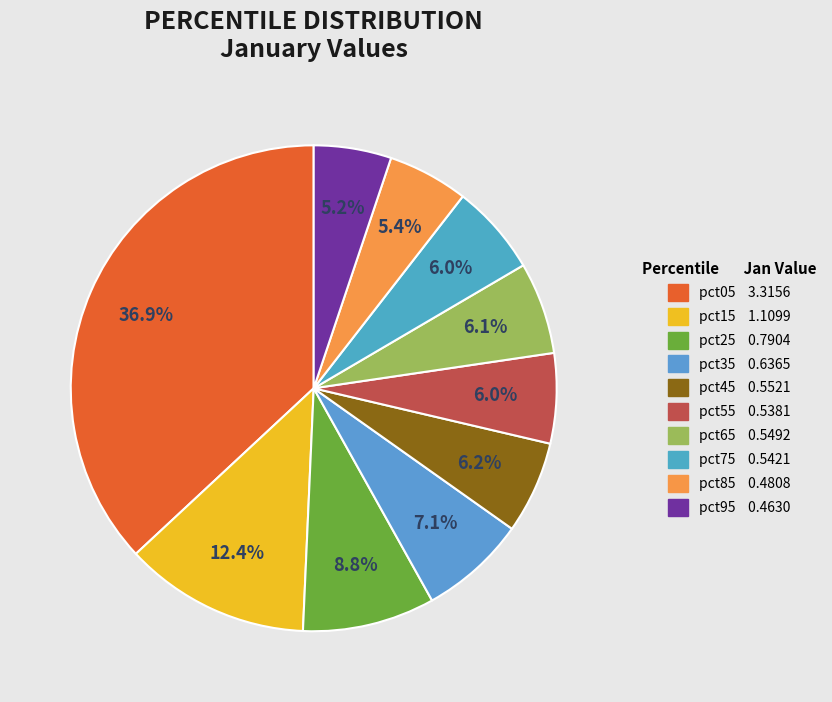

The pct15 slice represents 12% of the pie. True or false?

True